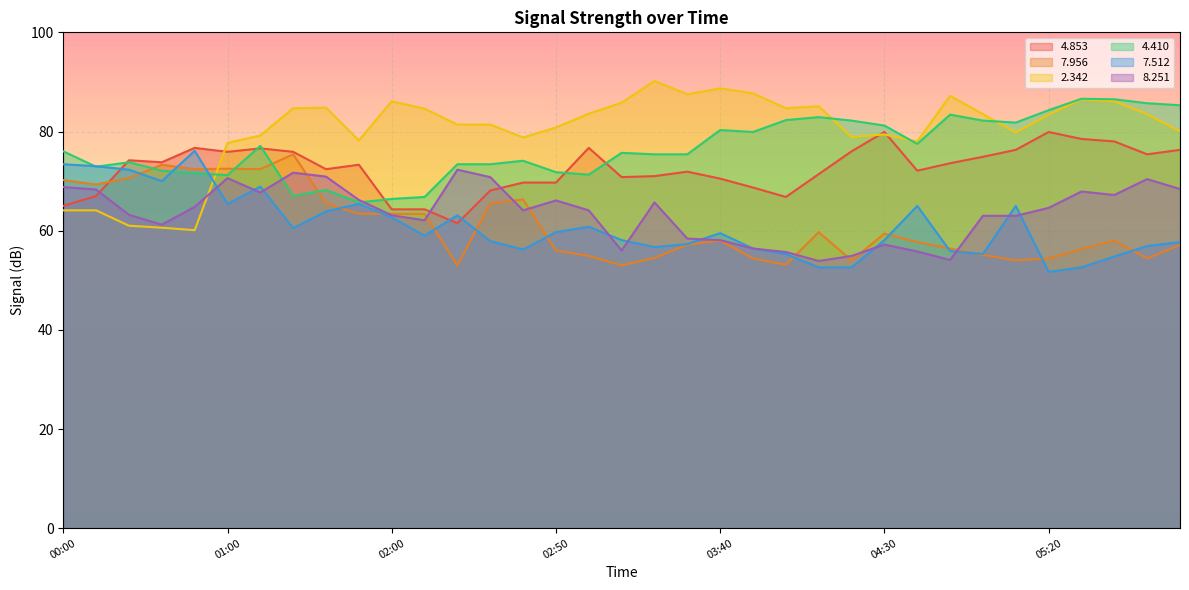

Where do   4.410 and   2.342 first cross each other?

00:40 and 01:00